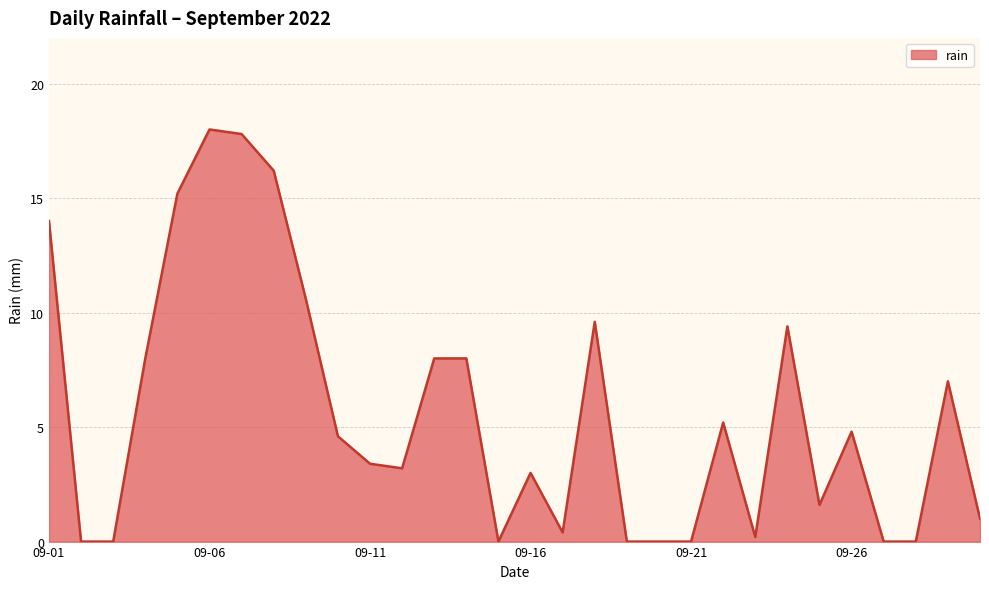

What is the difference between the second highest and second lowest values?

17.8